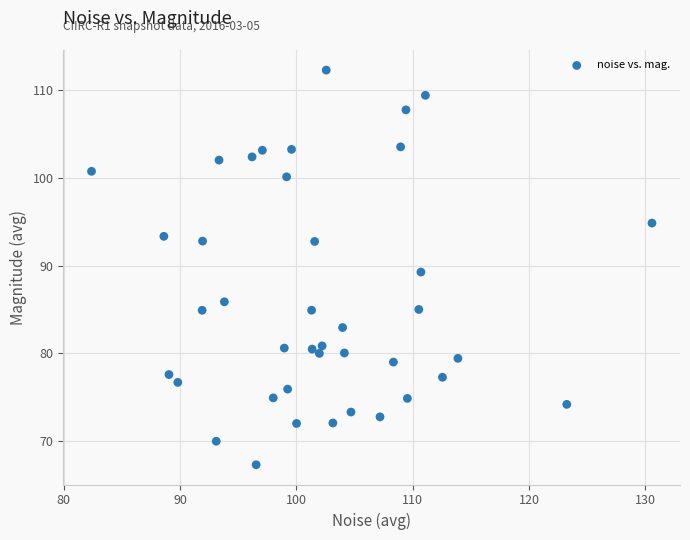

What is the range of X values (max minus min)?

48.2